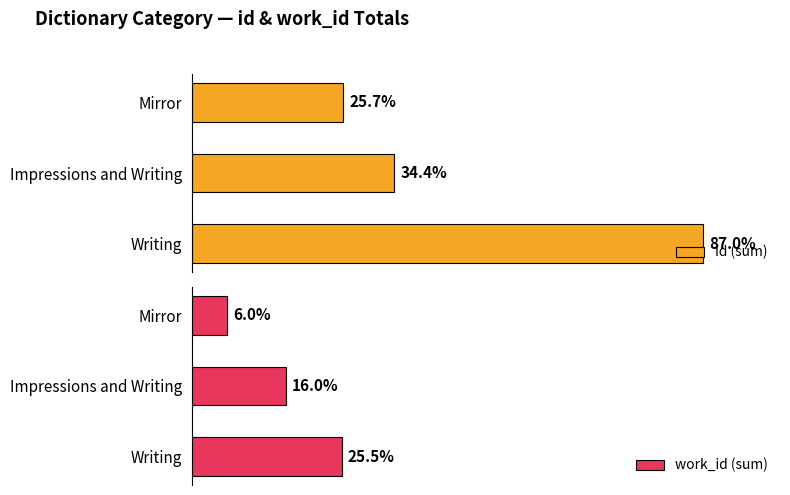

How many bars are there in total?

6